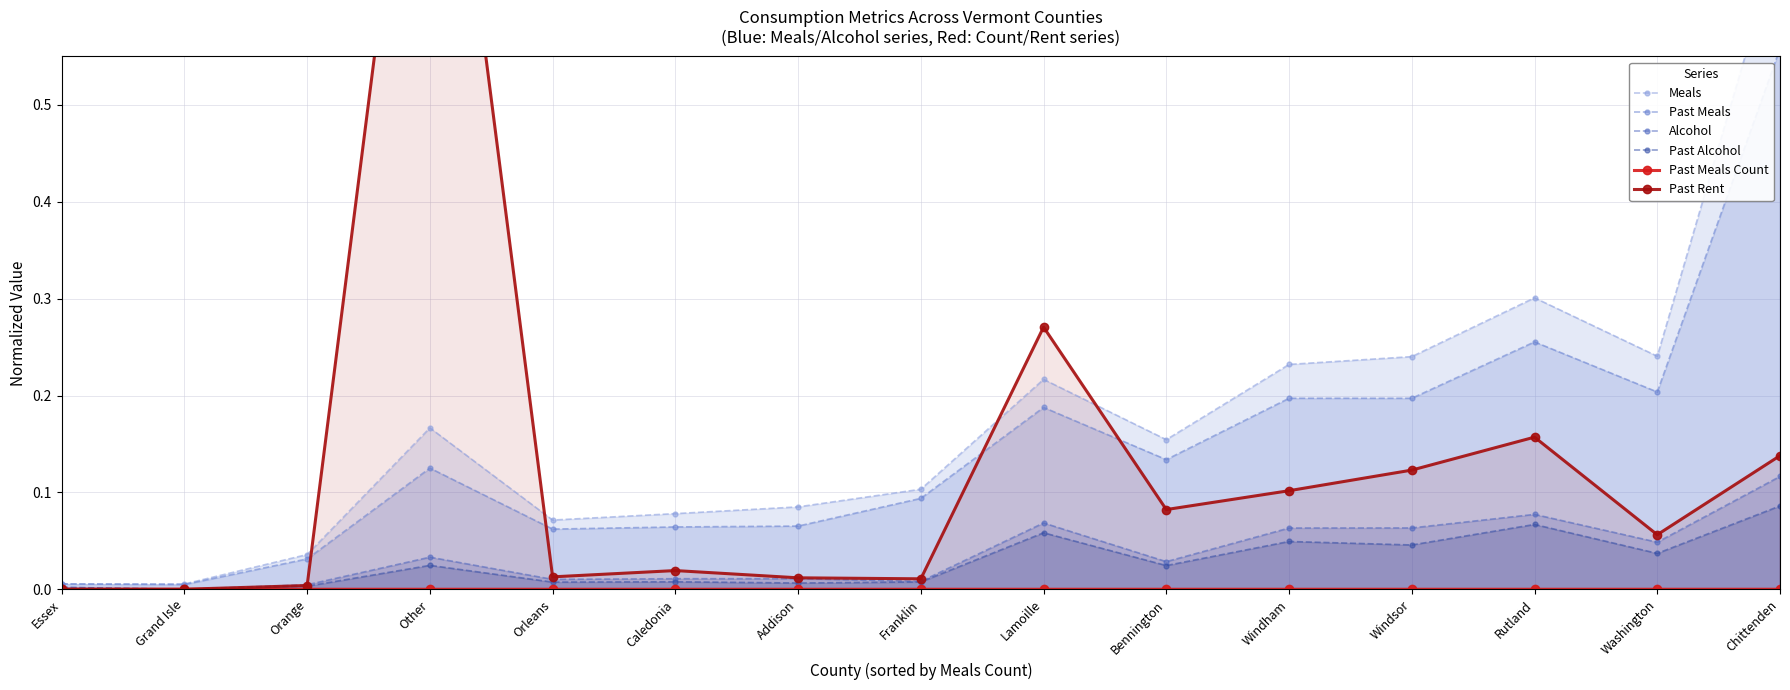

Reading left to right, transcribe all the data shown in this chart.

Meals: 0.0	0.0	0.0	0.2	0.1	0.1	0.1	0.1	0.2	0.2	0.2	0.2	0.3	0.2	0.7
Past Meals: 0.0	0.0	0.0	0.1	0.1	0.1	0.1	0.1	0.2	0.1	0.2	0.2	0.3	0.2	0.6
Alcohol: 0.0	0.0	0.0	0.0	0.0	0.0	0.0	0.0	0.1	0.0	0.1	0.1	0.1	0.0	0.1
Past Alcohol: 0.0	0.0	0.0	0.0	0.0	0.0	0.0	0.0	0.1	0.0	0.0	0.0	0.1	0.0	0.1
Past Meals Count: 0.0	0.0	0.0	0.0	0.0	0.0	0.0	0.0	0.0	0.0	0.0	0.0	0.0	0.0	0.0
Past Rent: 0.0	0.0	0.0	1.0	0.0	0.0	0.0	0.0	0.3	0.1	0.1	0.1	0.2	0.1	0.1